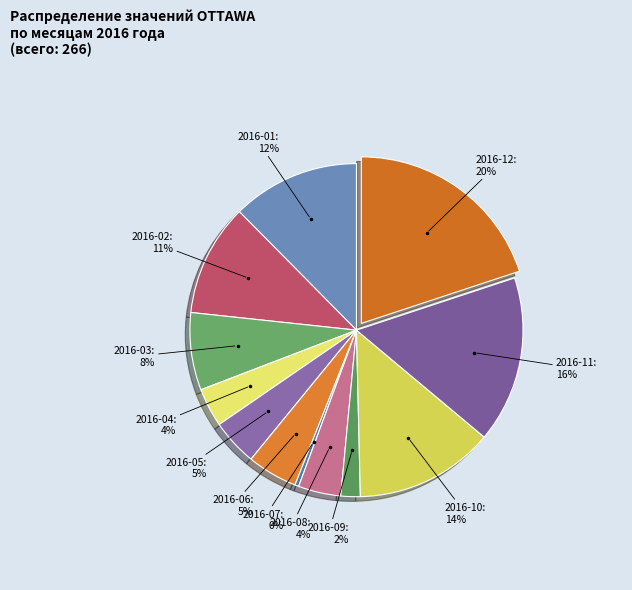

Is there any slice that represents more than half of the pie?

No